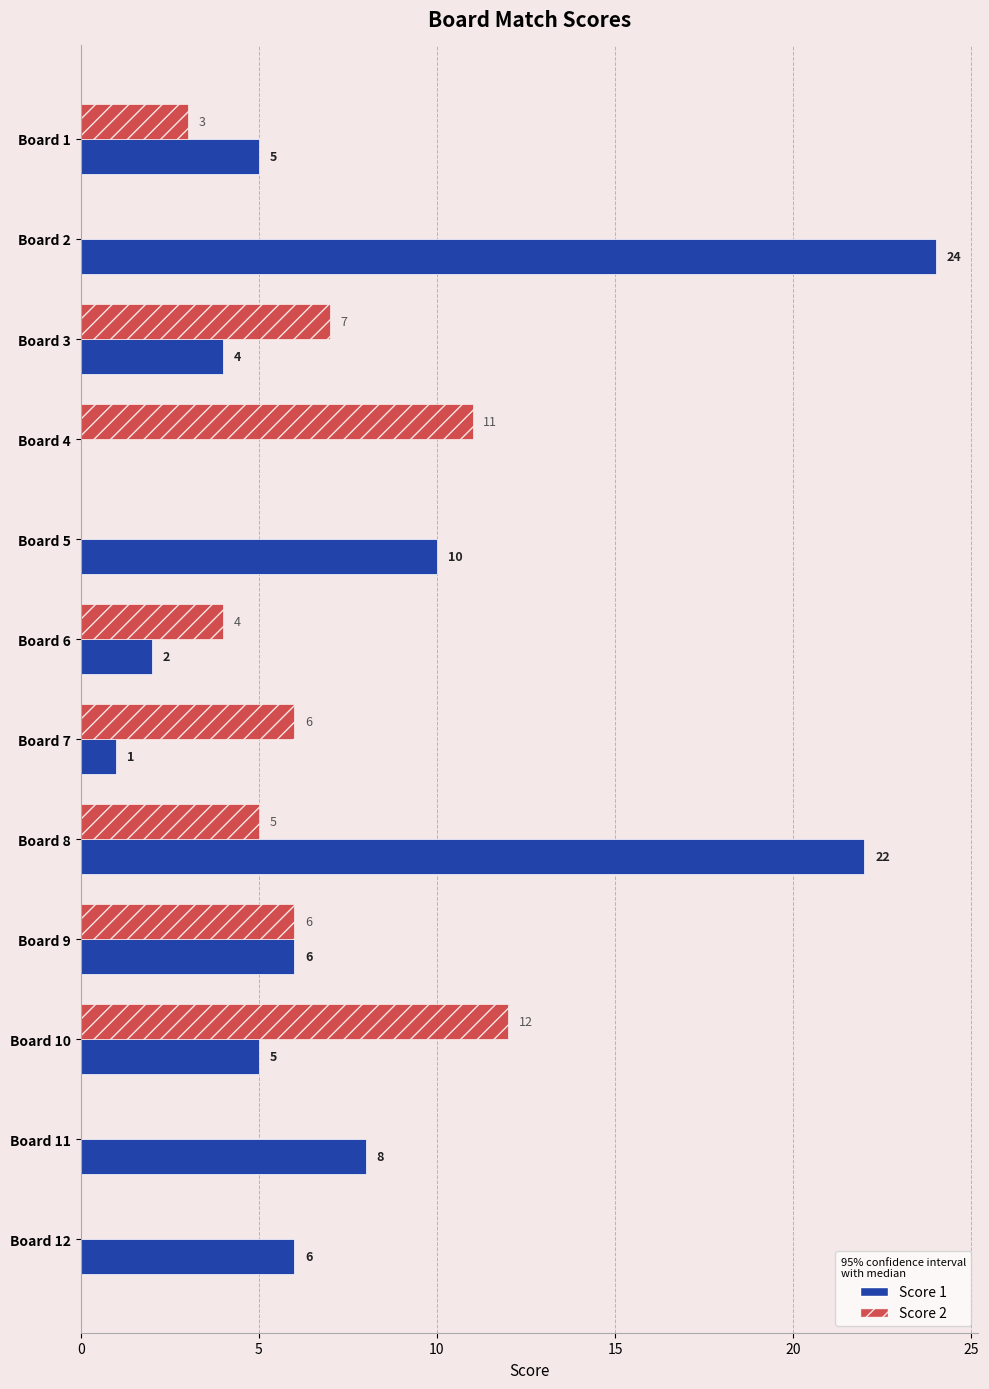

What is the sum of the Score 2 values at Board 6 and Board 12?

4